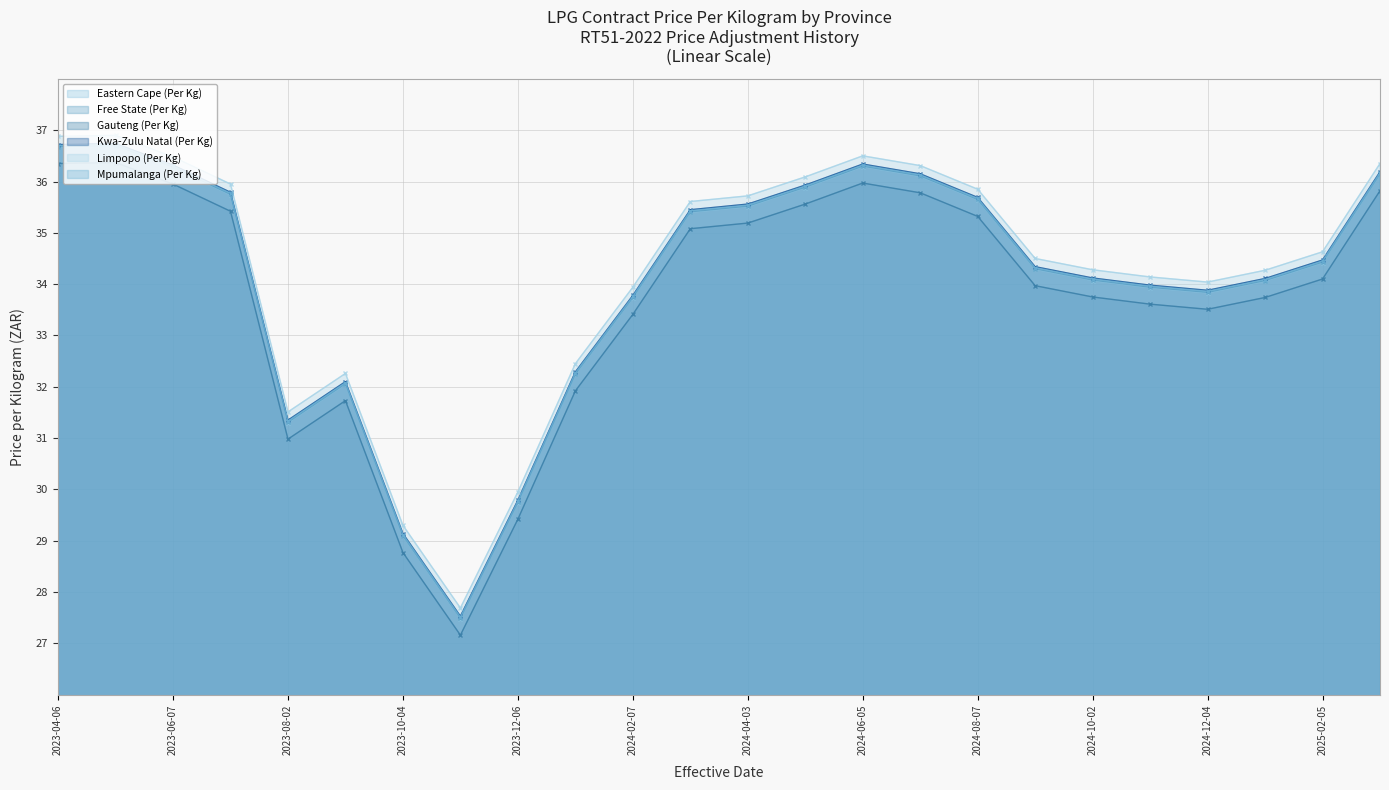

What is the difference between the Eastern Cape (Per Kg) values at 2025-02-05 and 2023-10-04?

5.3